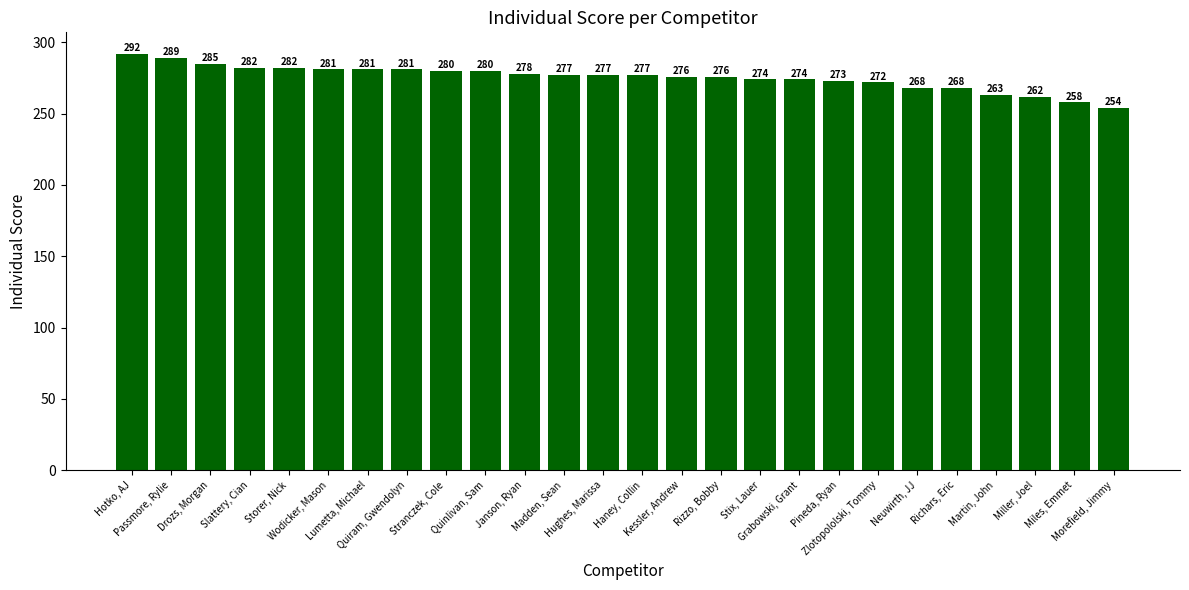

Does the chart contain any negative values?

No